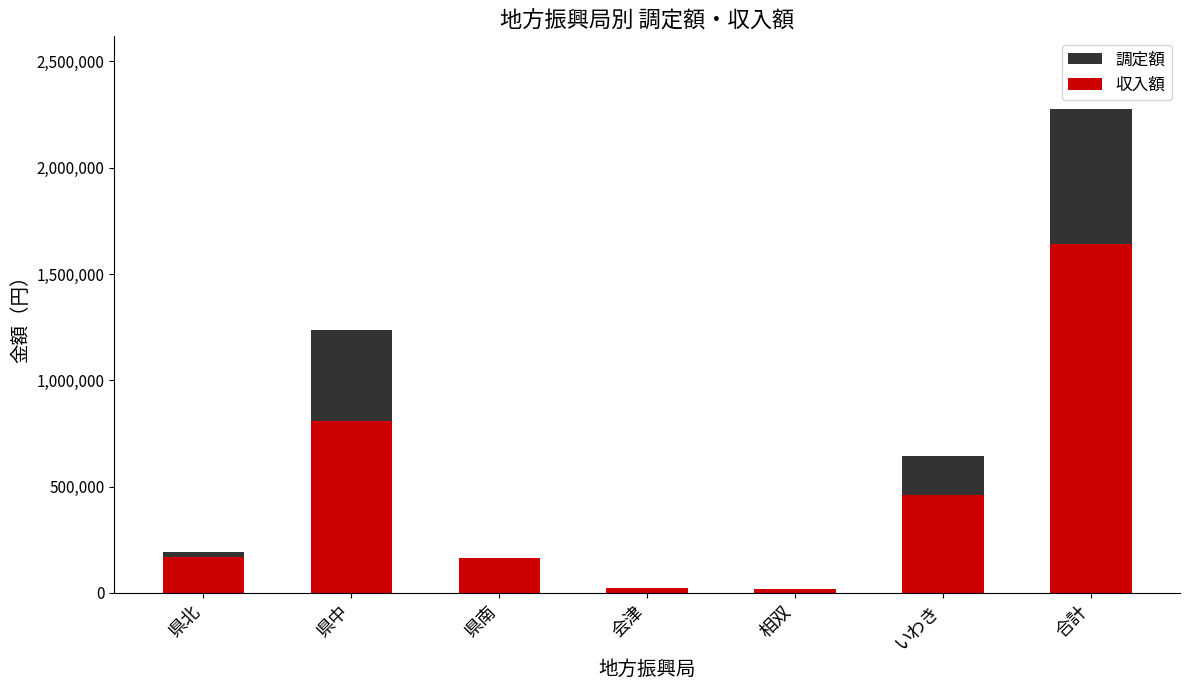

What is the total value across all series at いわき?

1100090